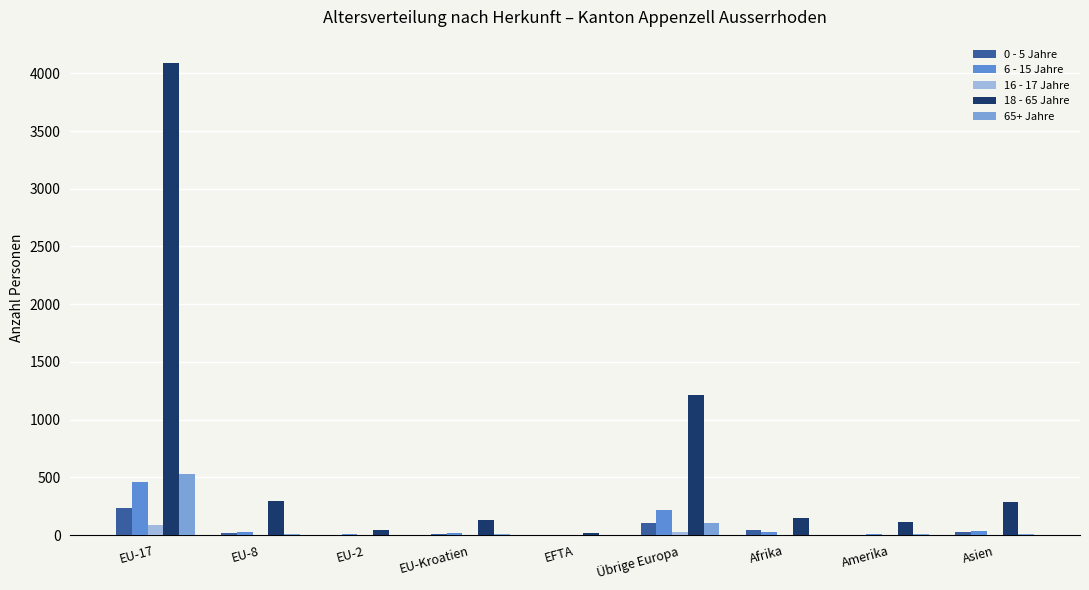

What is the difference between the highest and lowest values at EFTA?

15